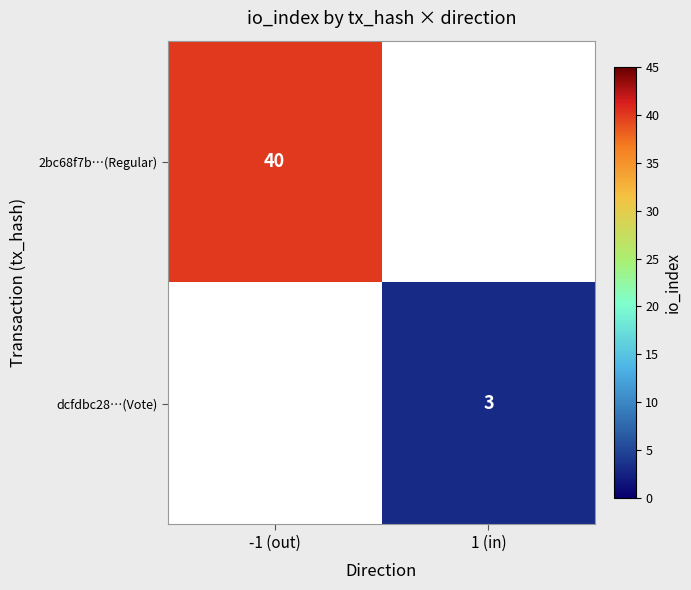

The value of dcfdbc28…(Vote) at 1 (in) is 3. True or false?

True